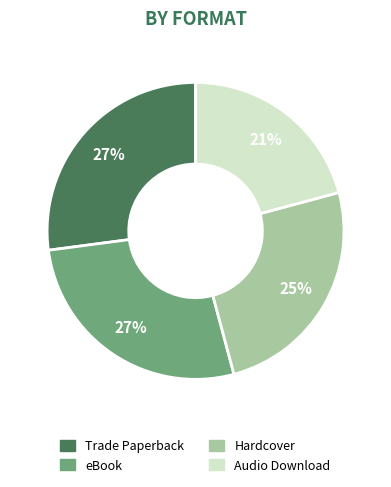

Does any single category account for the majority?

No